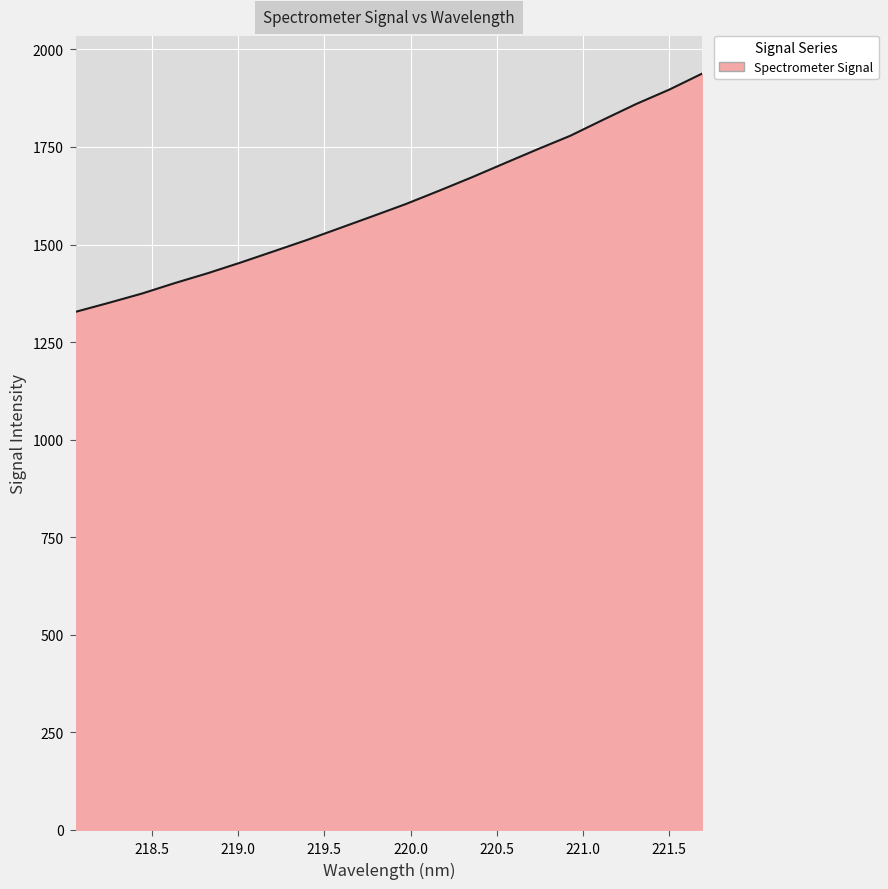

What is the difference between the maximum and minimum values?

610.1